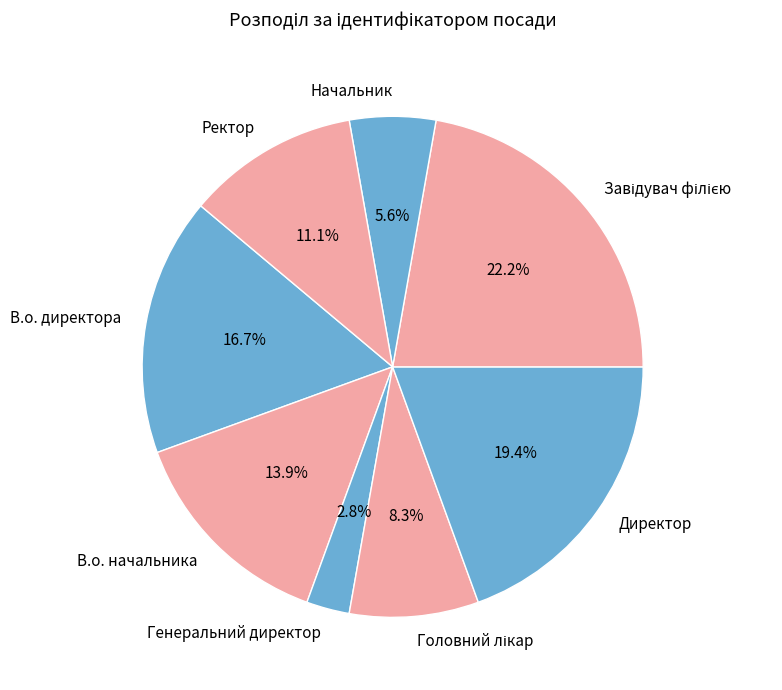

What percentage is NOT represented by Директор?

80.6%